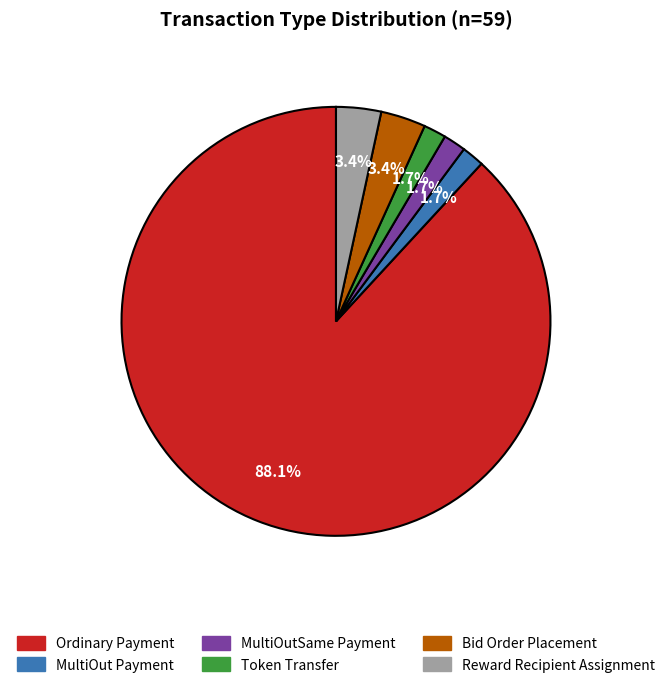

To the nearest percent, what percentage of the pie is Token Transfer?

2%